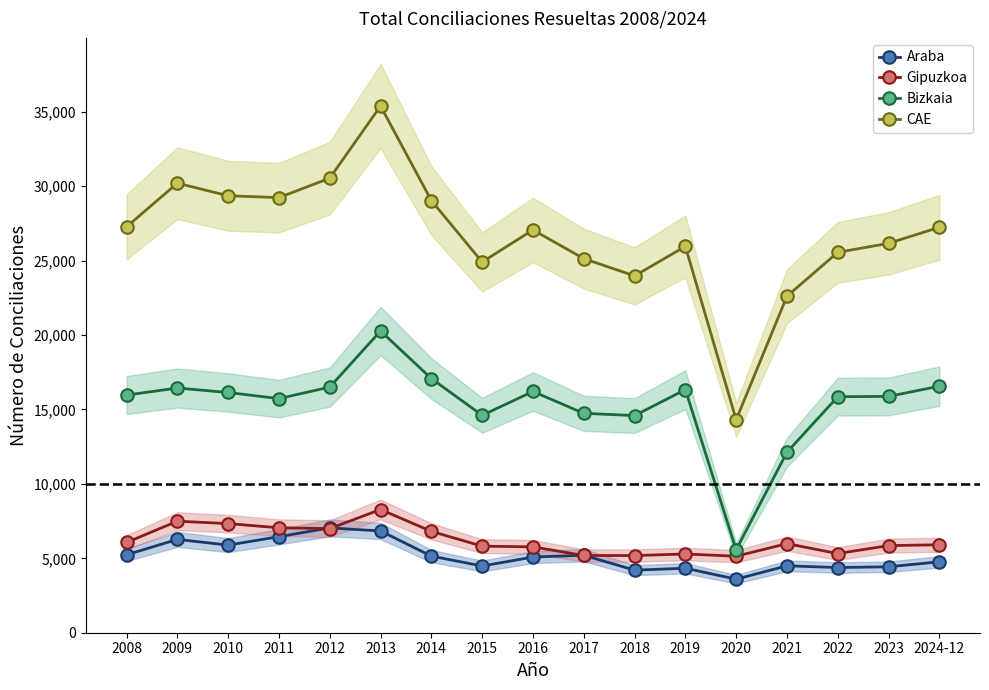

Which label corresponds to the largest value in the chart?

2013